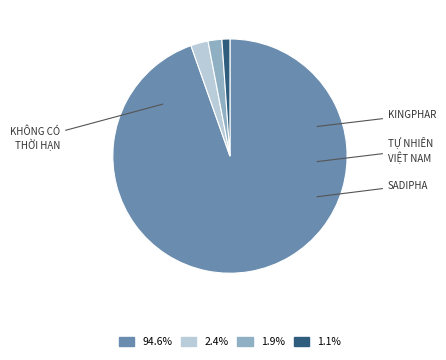

Count the number of slices in the pie.

4